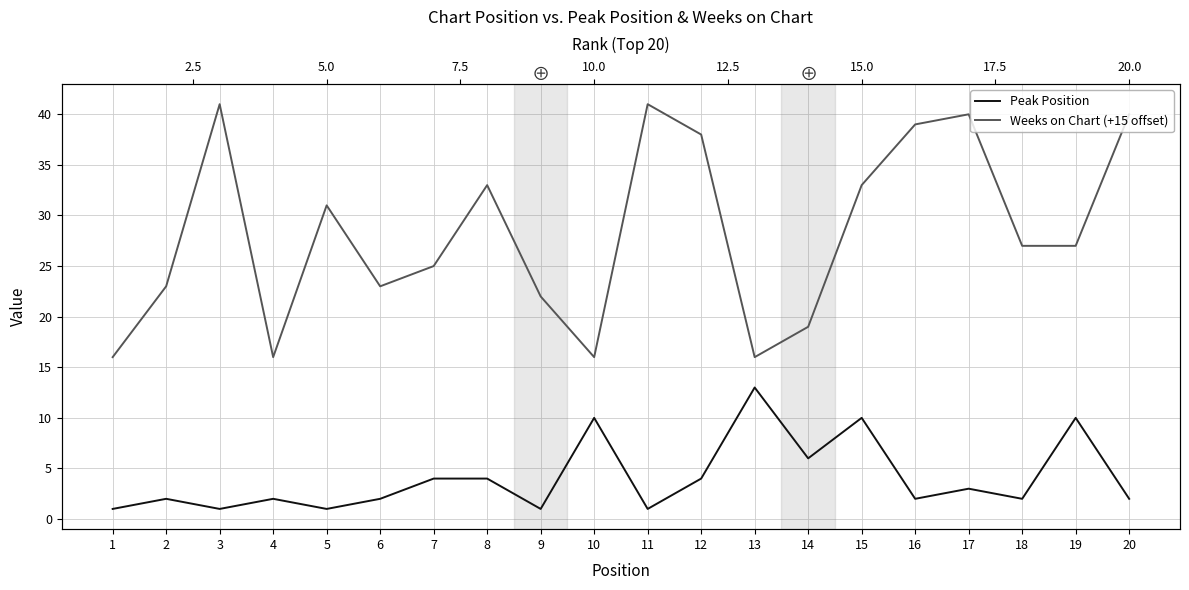

Rank the series by their maximum value, from highest to lowest.

Weeks on Chart (+15 offset), Peak Position